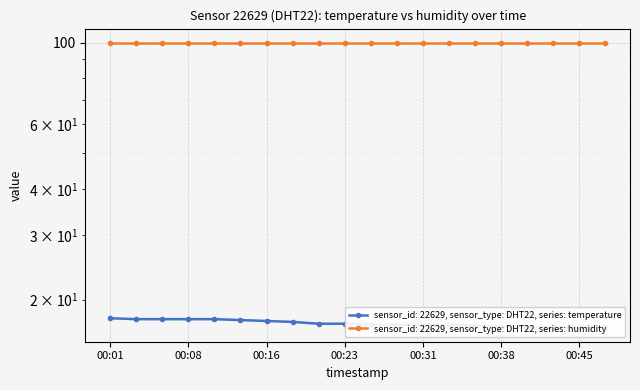

Approximately how many times larger is the value at 2023-08-01T00:33:33 compared to 2023-08-01T00:21:11?

1.0